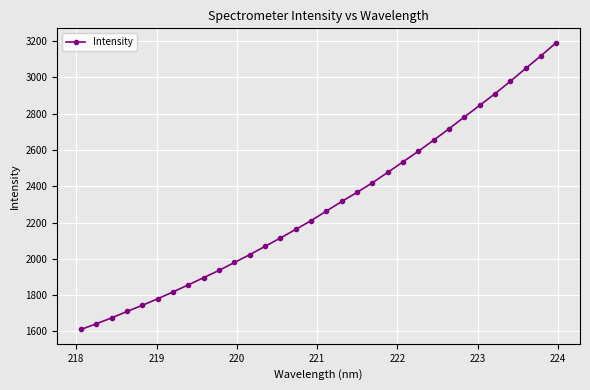

What is the smallest value displayed?

1610.9